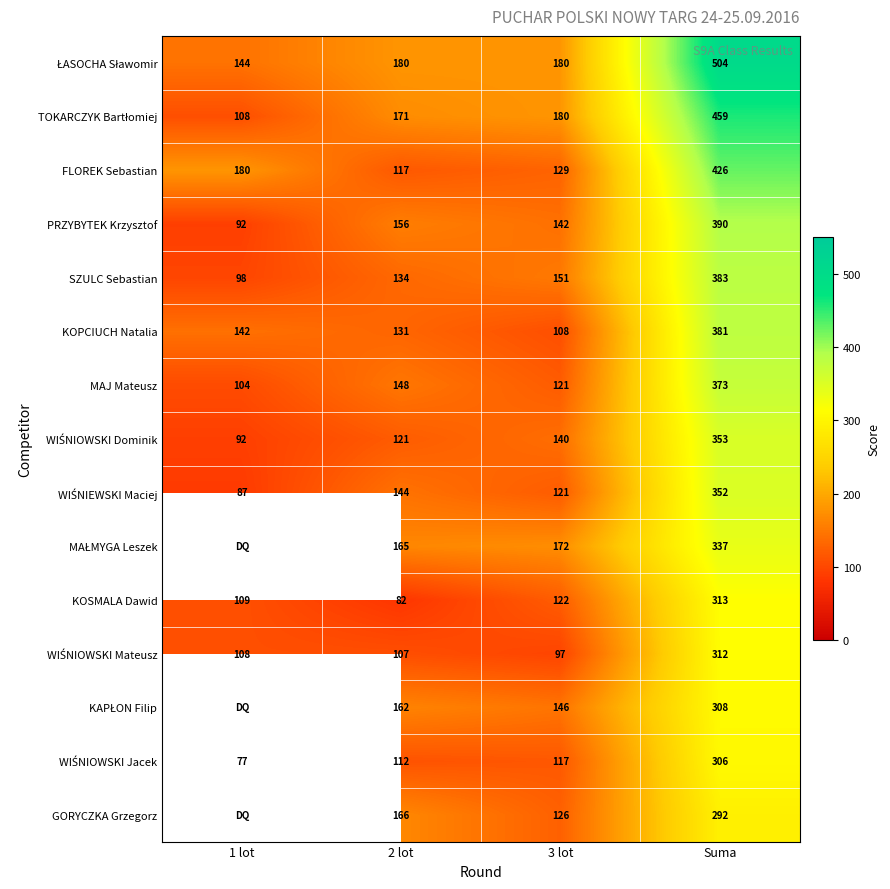

What is the difference between the second highest and second lowest values in the KOSMALA Dawid series?

13